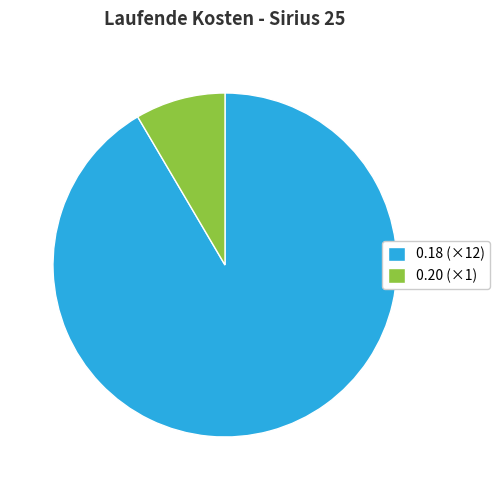

Rank the categories by value from highest to lowest.

0.18 (×12), 0.20 (×1)